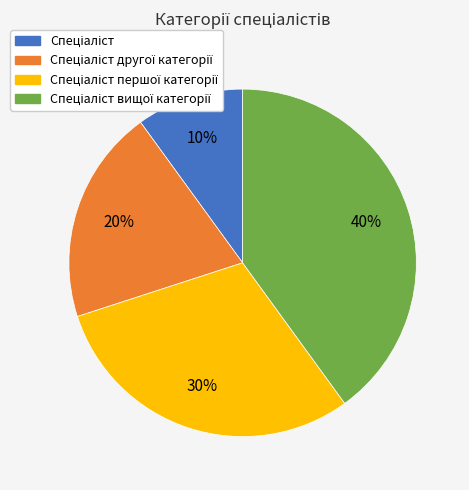

Is there a majority slice in this chart?

No